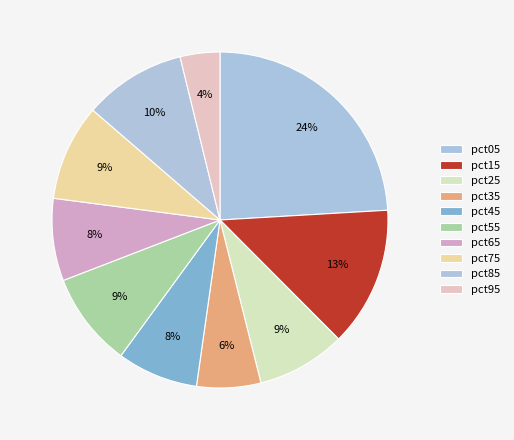

Is it true that pct55 is 21% of the pie?

False